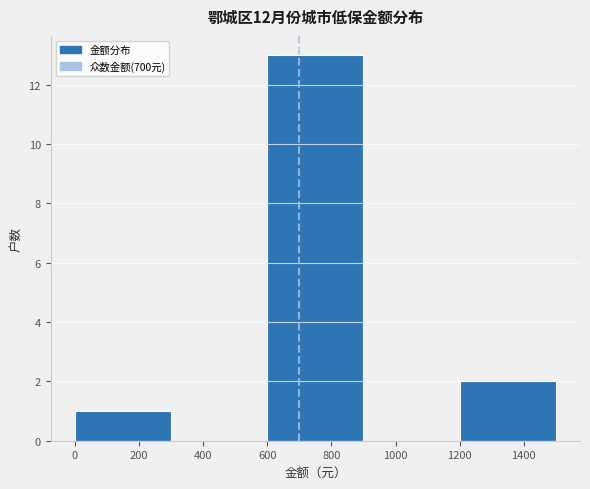

Reading left to right, transcribe this chart: for each bar, give the range it covers on the x-axis and its height. The values are not printed on the chart, so give them approximately, as read against the axis.

0 to 300: 1
300 to 600: 0
600 to 900: 13
900 to 1200: 0
1200 to 1500: 2